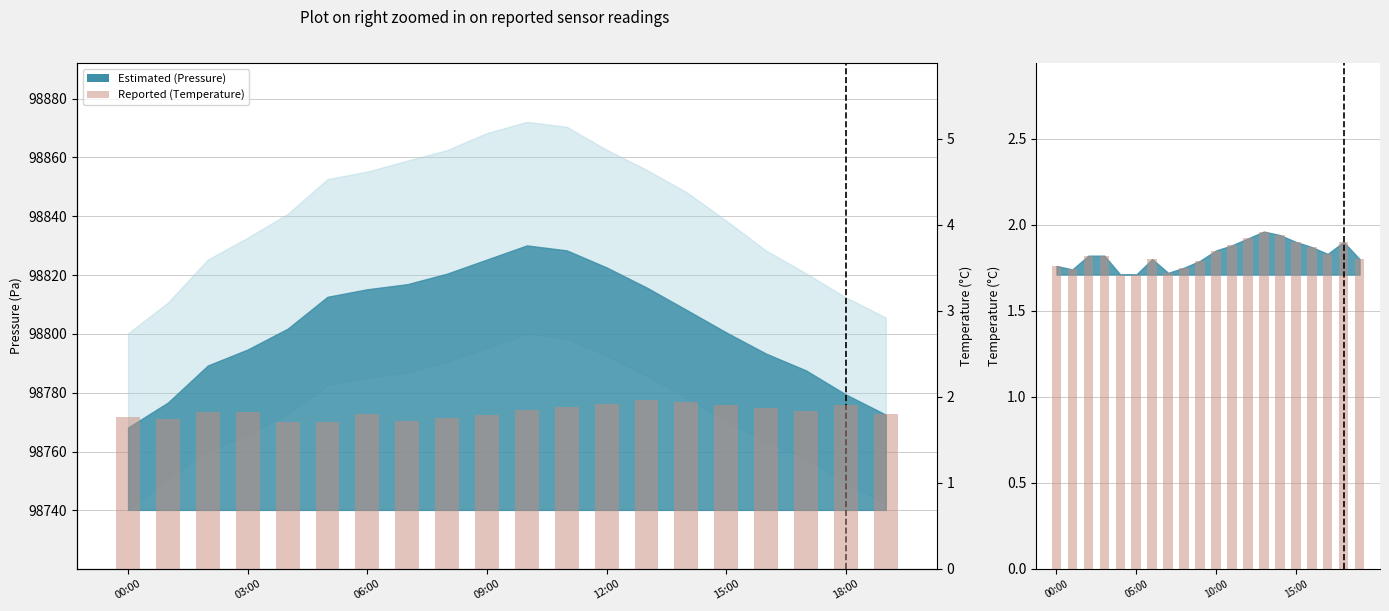

What is the lowest value of the Reported series?

1.7